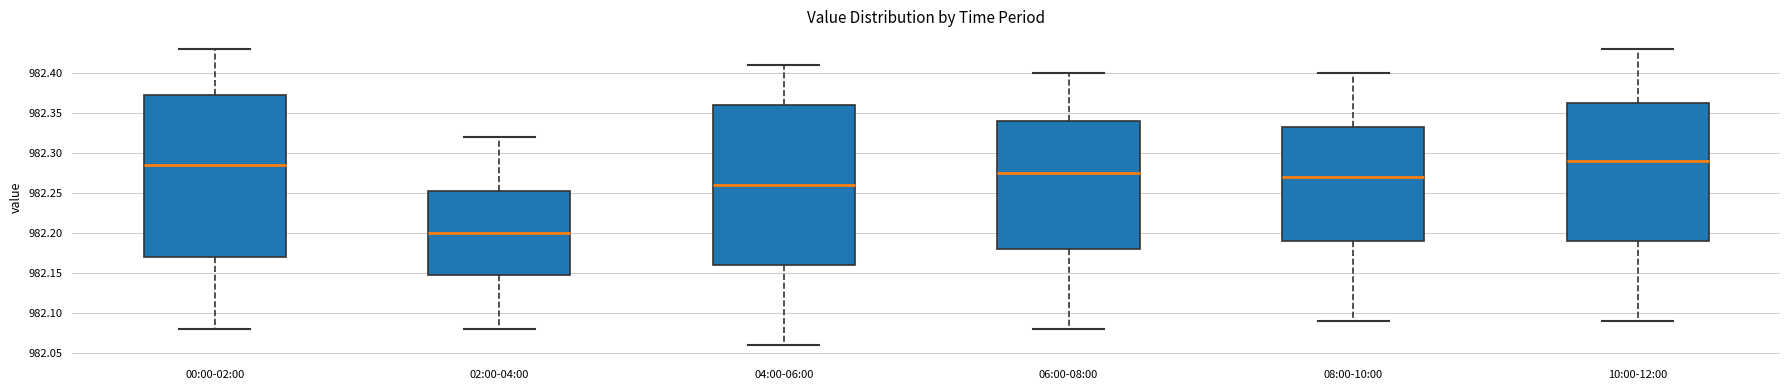

Which box's median line is the lowest?

02:00-04:00